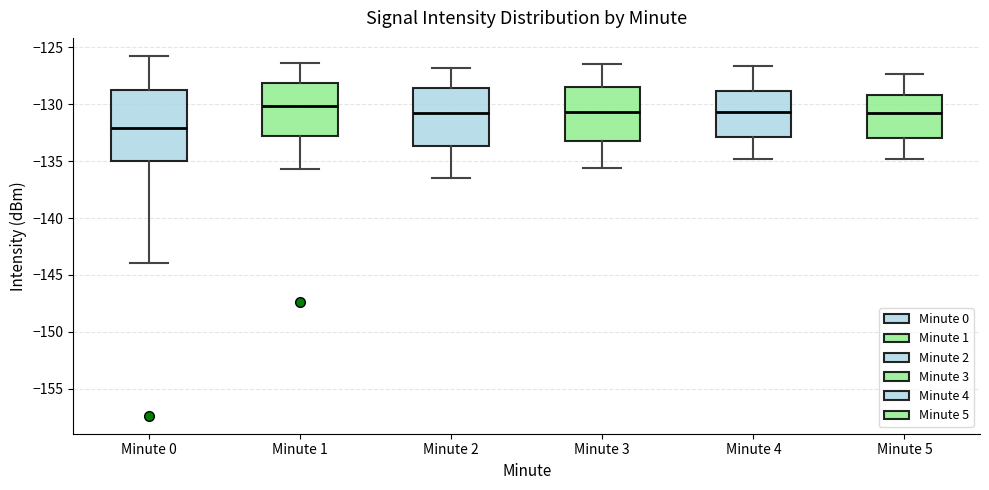

Reading left to right, read every box against the y-axis: the position of its median line, the range the box covers, and the ends of its whiskers. The values are not printed on the chart, so give them approximately, as read against the axis.

Minute 0: median -132.0, box -135.0 to -128.5, whiskers -144.0 to -125.5
Minute 1: median -130.0, box -133.0 to -128.0, whiskers -135.5 to -126.5
Minute 2: median -130.5, box -133.5 to -128.5, whiskers -136.5 to -127.0
Minute 3: median -130.5, box -133.0 to -128.5, whiskers -135.5 to -126.5
Minute 4: median -130.5, box -133.0 to -129.0, whiskers -135.0 to -126.5
Minute 5: median -131.0, box -133.0 to -129.0, whiskers -135.0 to -127.5